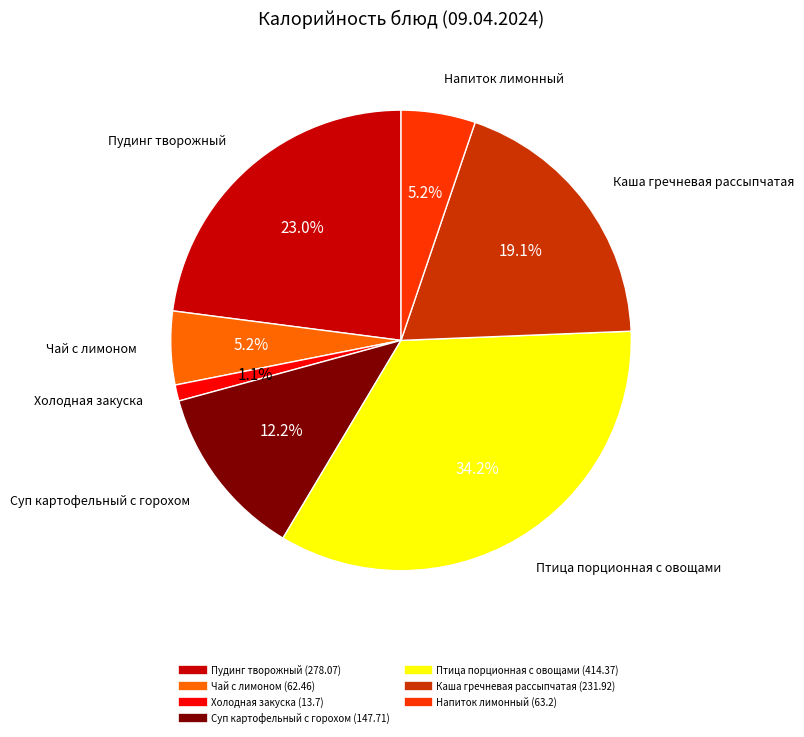

To the nearest percent, what percentage of the pie is Чай с лимоном?

5%